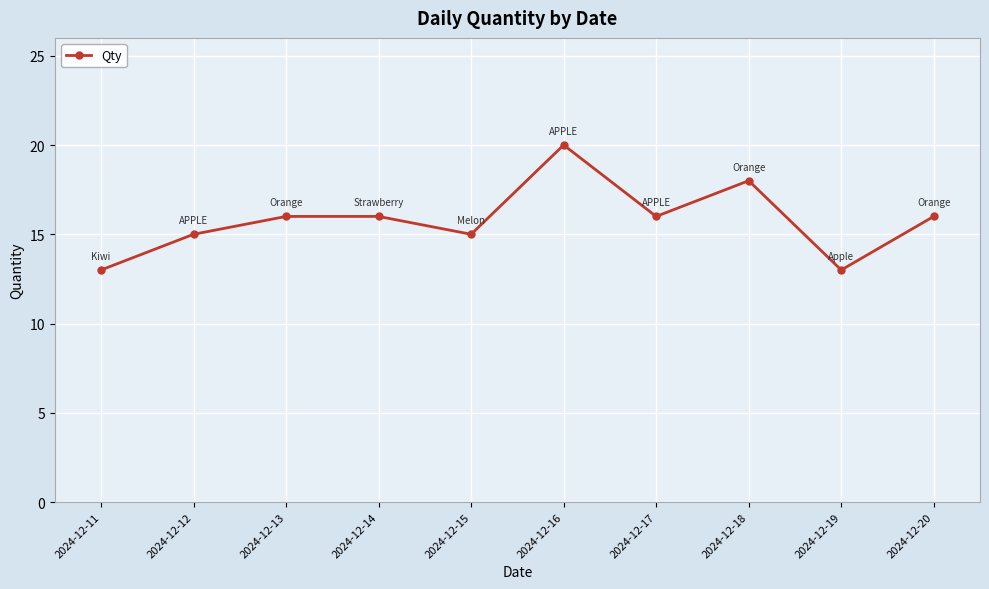

True or false: the data has more than 1 interior local peaks.

True